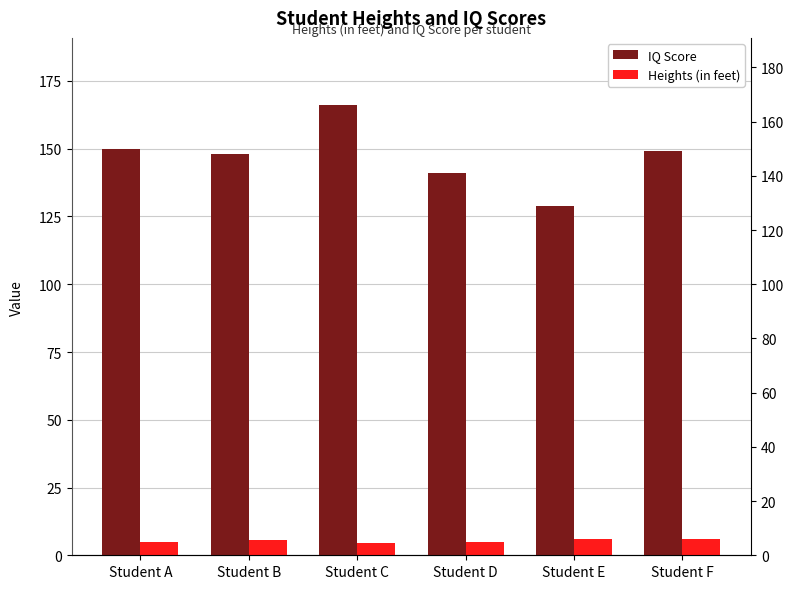

Which has a higher value, Student E or Student F?

Student F